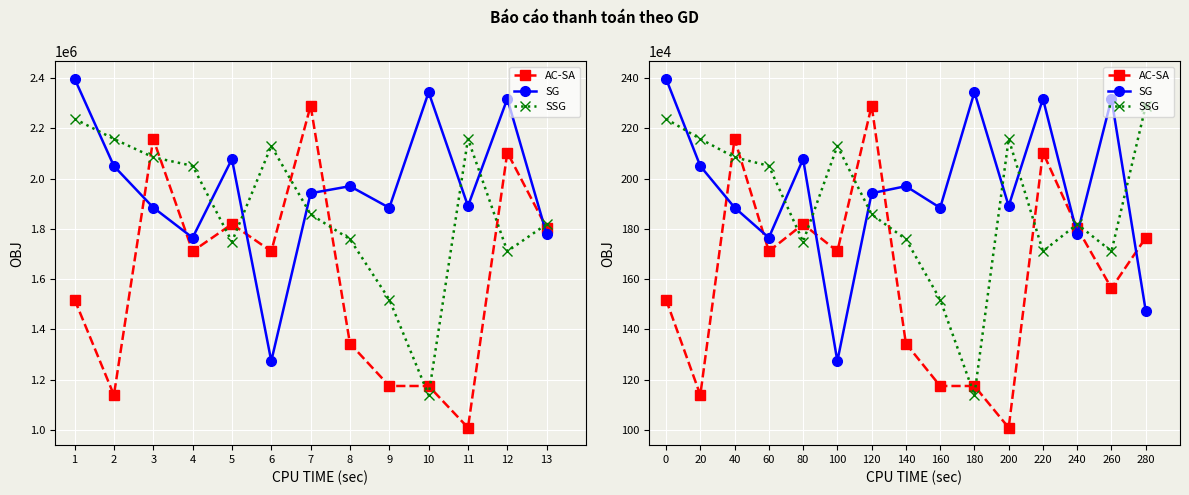

Between 4 and 5, which series saw the biggest shift?

SG